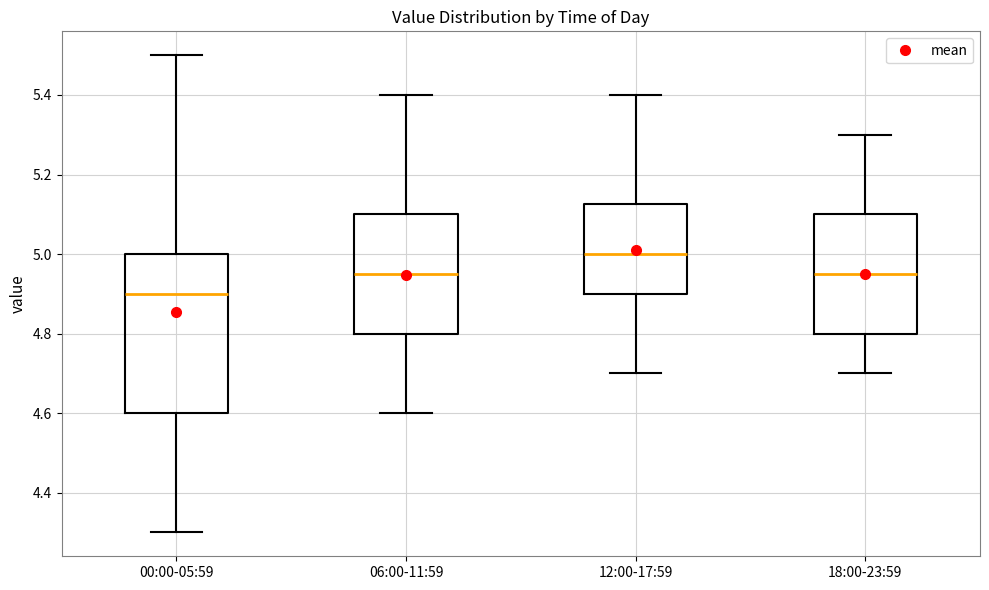

Where is the lower edge of the box for 06:00-11:59 on the y-axis? The values are not printed on the chart, so give them approximately, as read against the axis.

4.80